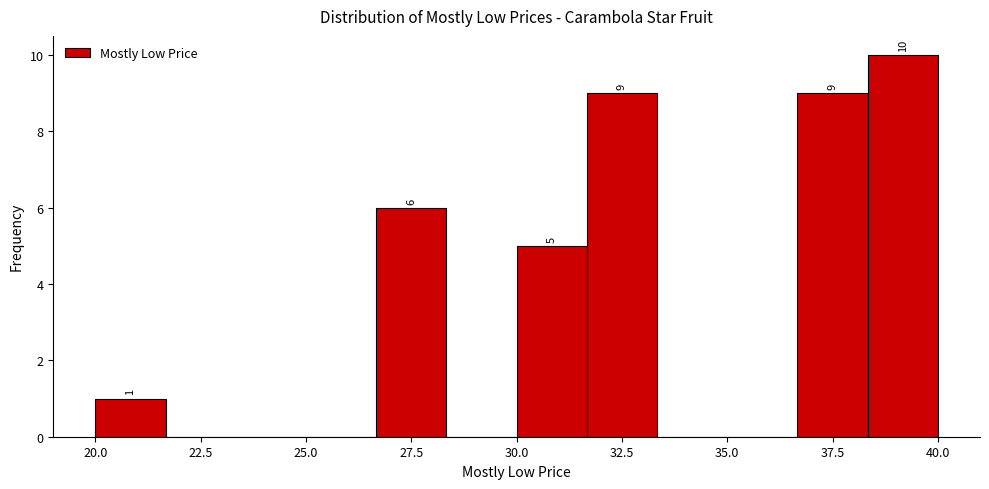

Read against the x-axis, roughly where is the centre of the tallest bar?

39.0